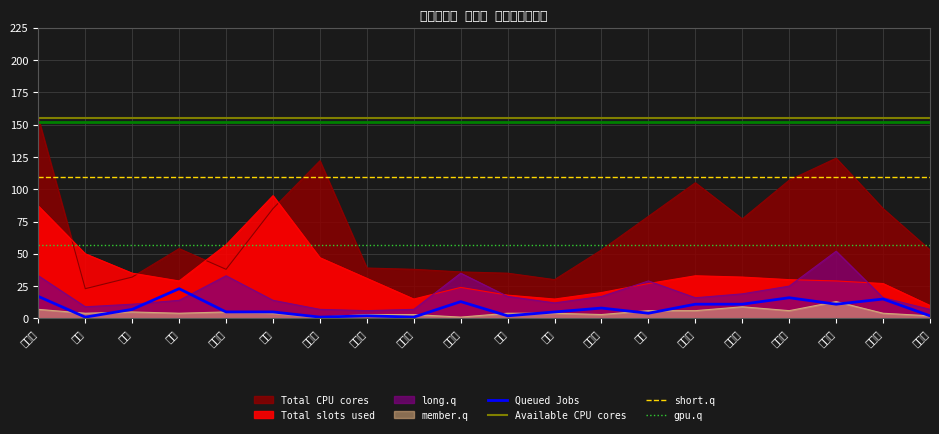

Where is the first local maximum for Total CPU cores?

西区